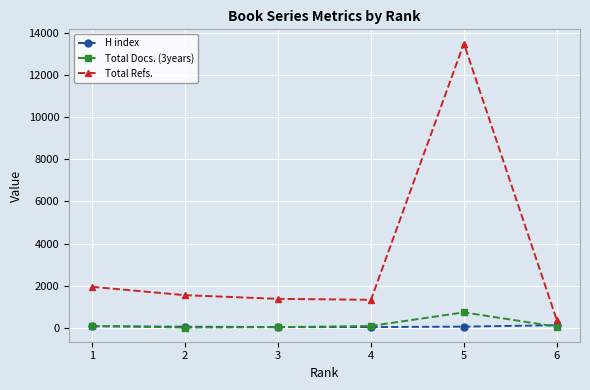

What is the difference between the Total Refs. values at 6 and 3?

1004